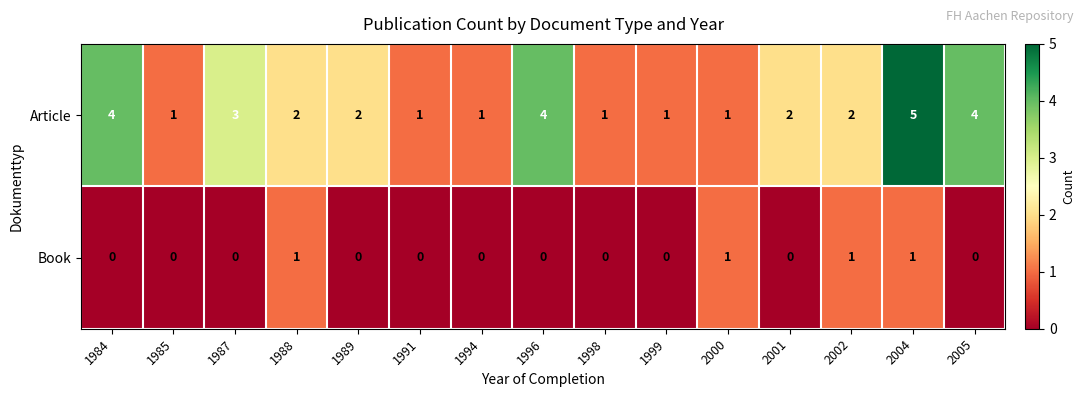

At which category is the sum across all series the highest?

2004